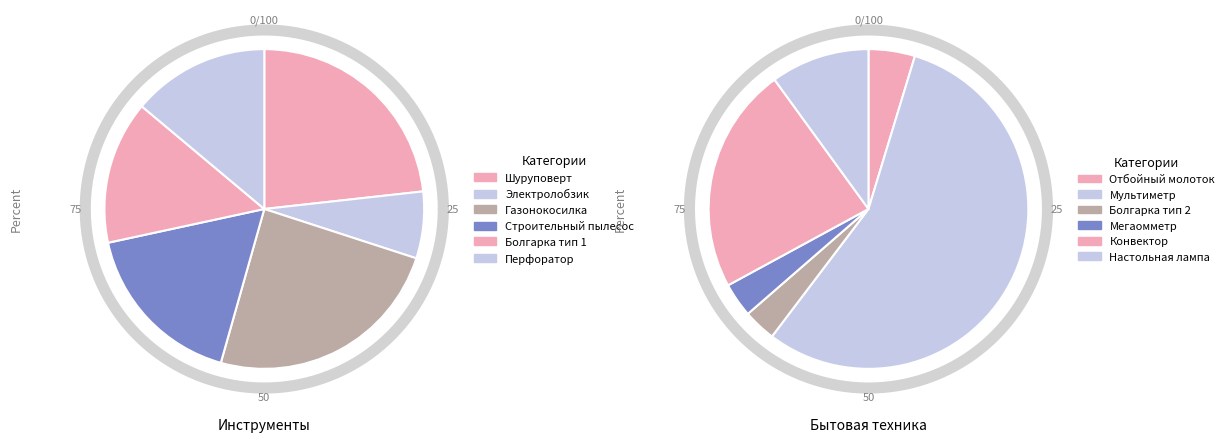

What is the change in value from Болгарка тип 1 to Болгарка тип 2?

-14189.6